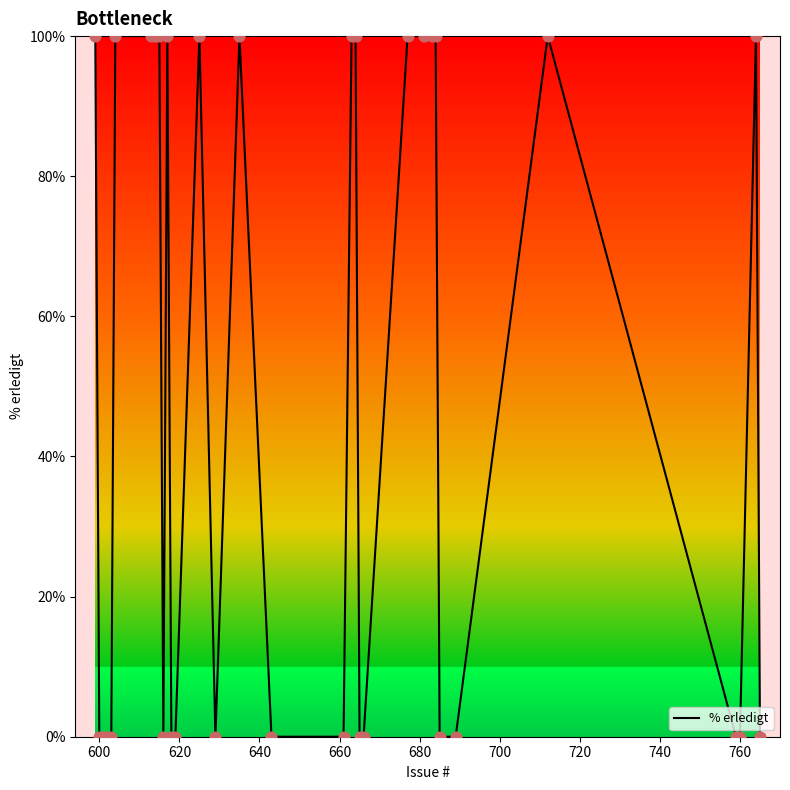

What is the difference between the maximum and minimum values?

100